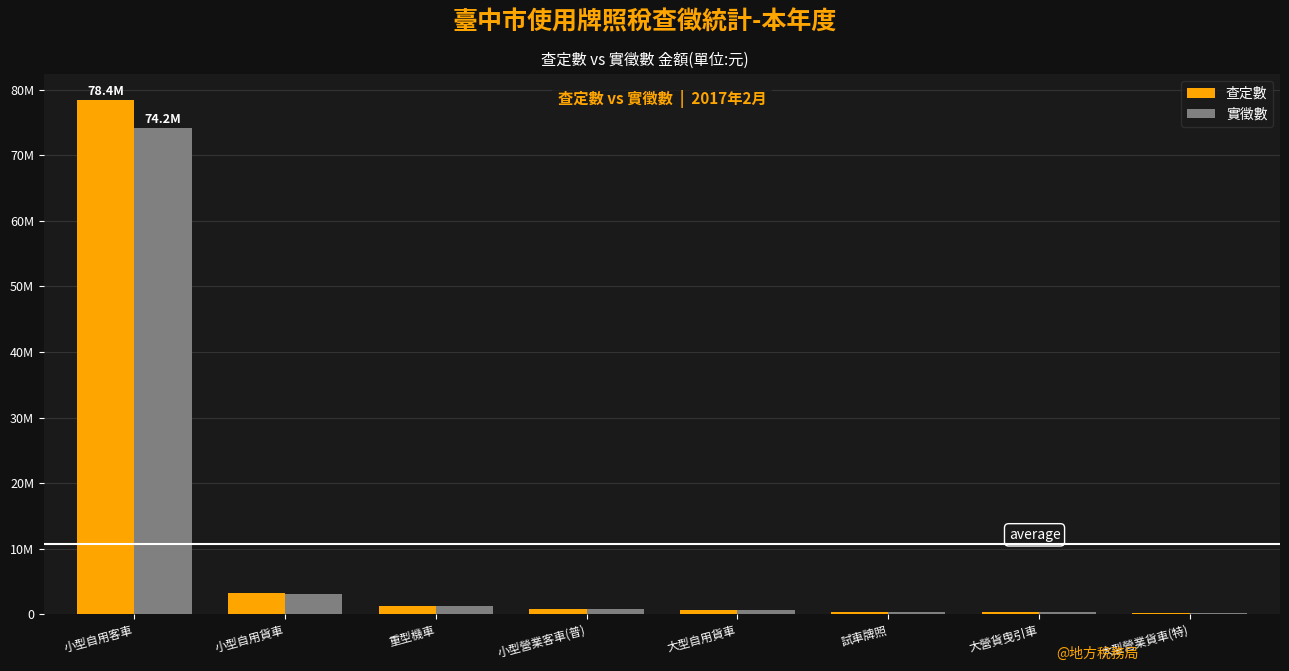

What is the sum of all 查定數 values?

85272428